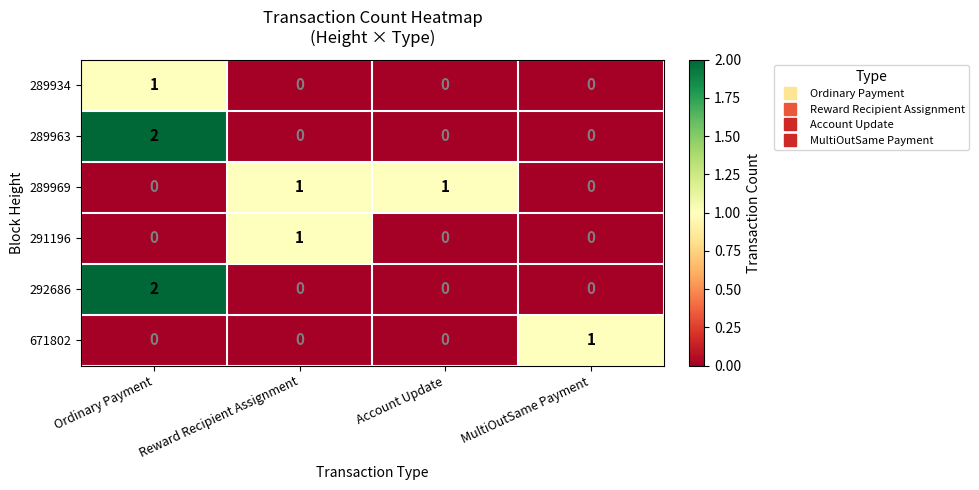

True or false: 289963 has a value of 0 at Account Update.

True